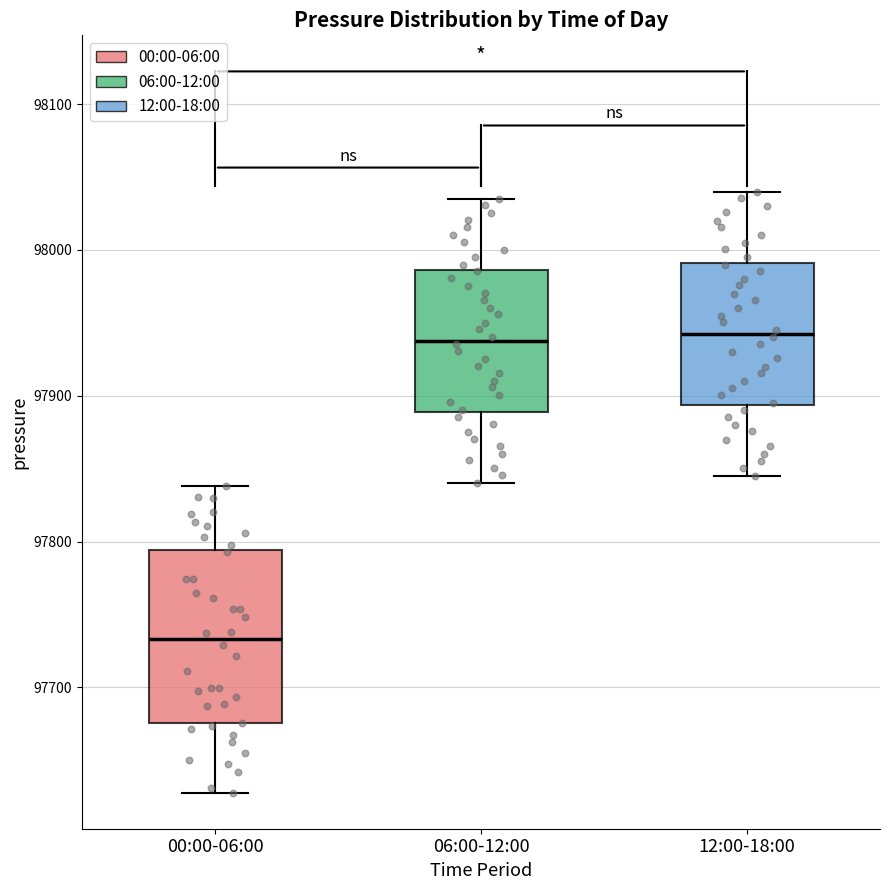

Where is the lower edge of the box for 00:00-06:00 on the y-axis? The values are not printed on the chart, so give them approximately, as read against the axis.

97680